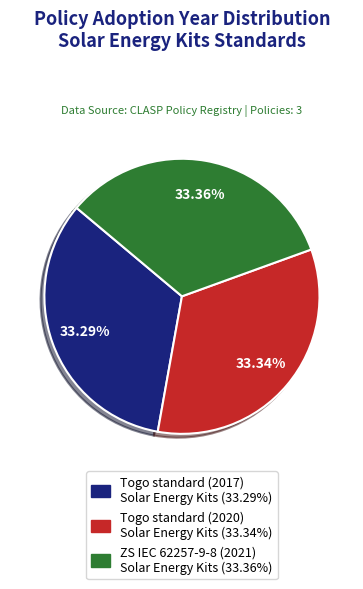

Is there any slice that represents more than half of the pie?

No